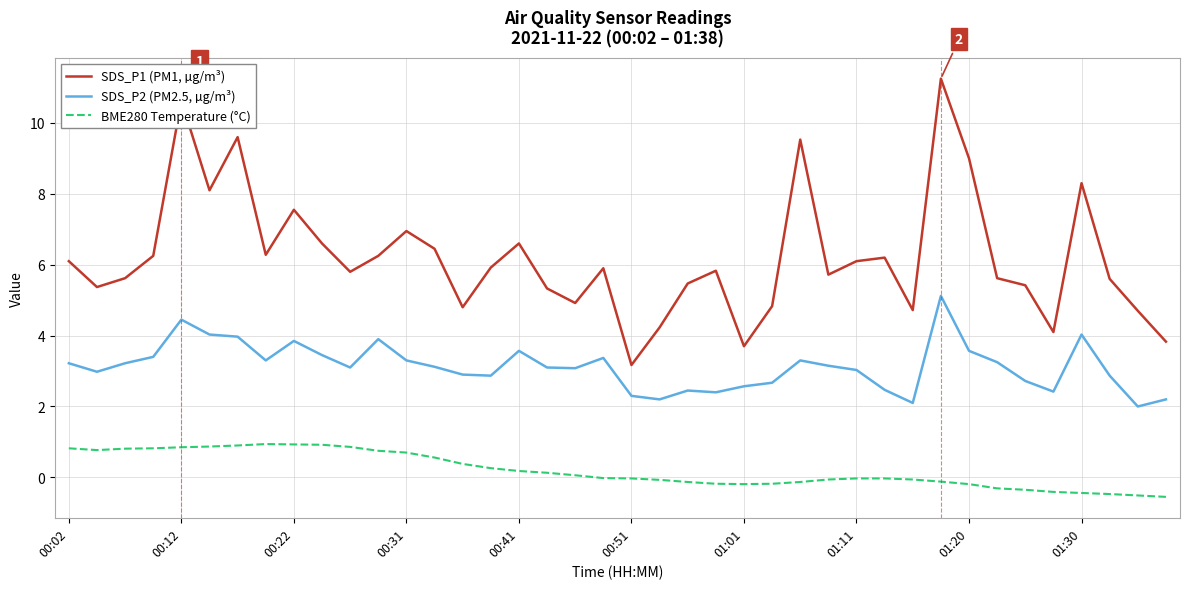

Which series has the largest range (max minus min)?

SDS_P1 (PM1, µg/m³)